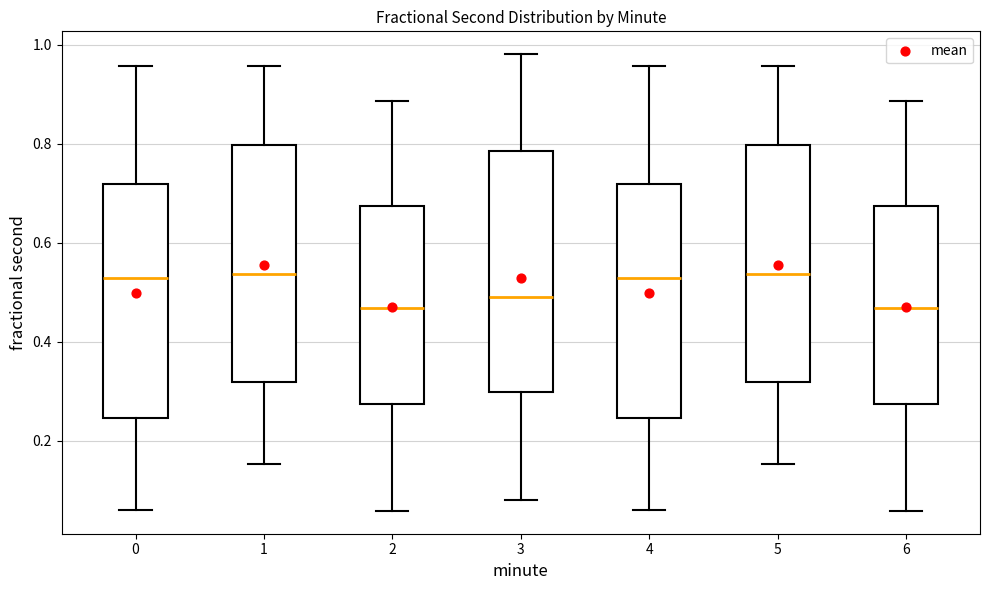

Reading left to right, transcribe this box plot: for each box, give where its median line is, the range the box spans, and where its two whiskers end, as read against the y-axis. The values are not printed on the chart, so give them approximately, as read against the axis.

0: median 0.52, box 0.24 to 0.72, whiskers 0.06 to 0.96
1: median 0.54, box 0.32 to 0.80, whiskers 0.16 to 0.96
2: median 0.46, box 0.28 to 0.68, whiskers 0.06 to 0.88
3: median 0.50, box 0.30 to 0.78, whiskers 0.08 to 0.98
4: median 0.52, box 0.24 to 0.72, whiskers 0.06 to 0.96
5: median 0.54, box 0.32 to 0.80, whiskers 0.16 to 0.96
6: median 0.46, box 0.28 to 0.68, whiskers 0.06 to 0.88